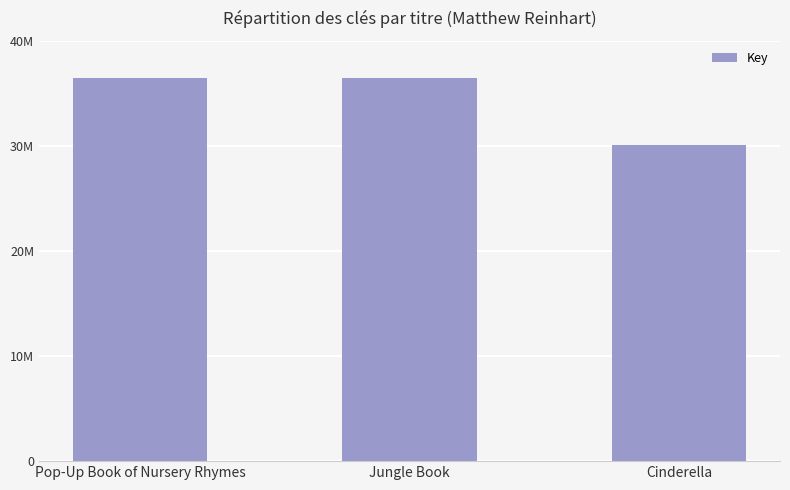

Are the bars horizontal?

No